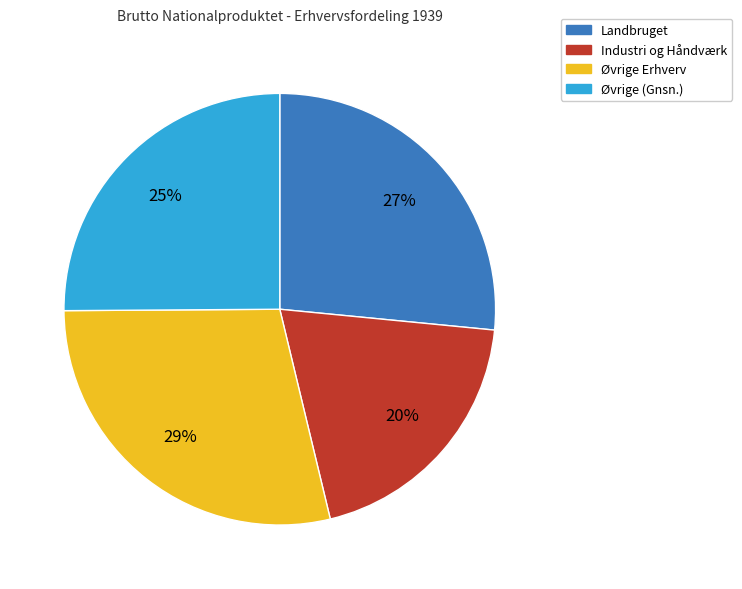

What is the largest slice in the pie chart?

Øvrige Erhverv